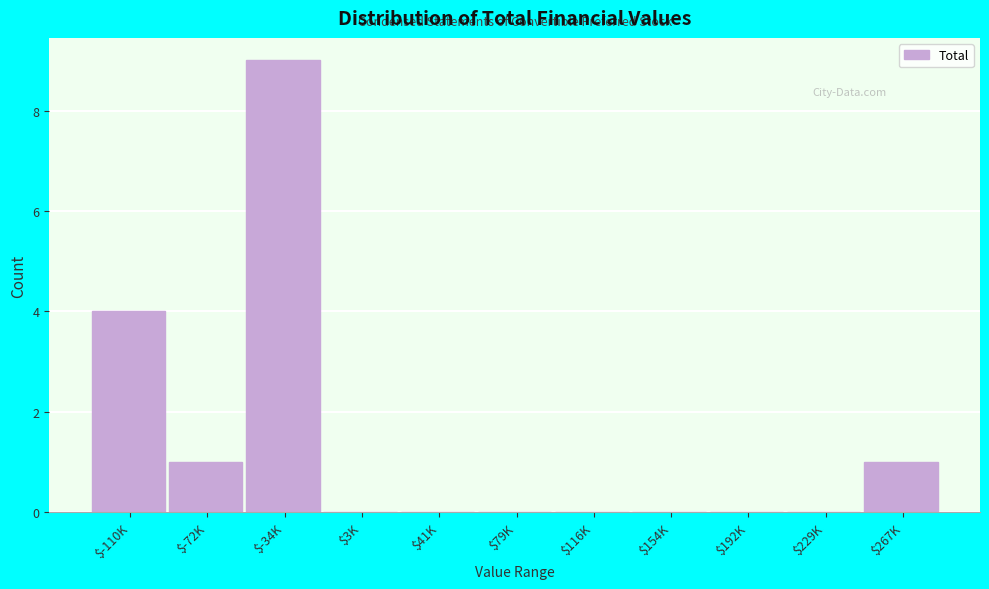

The value at $192K is 0. True or false?

True